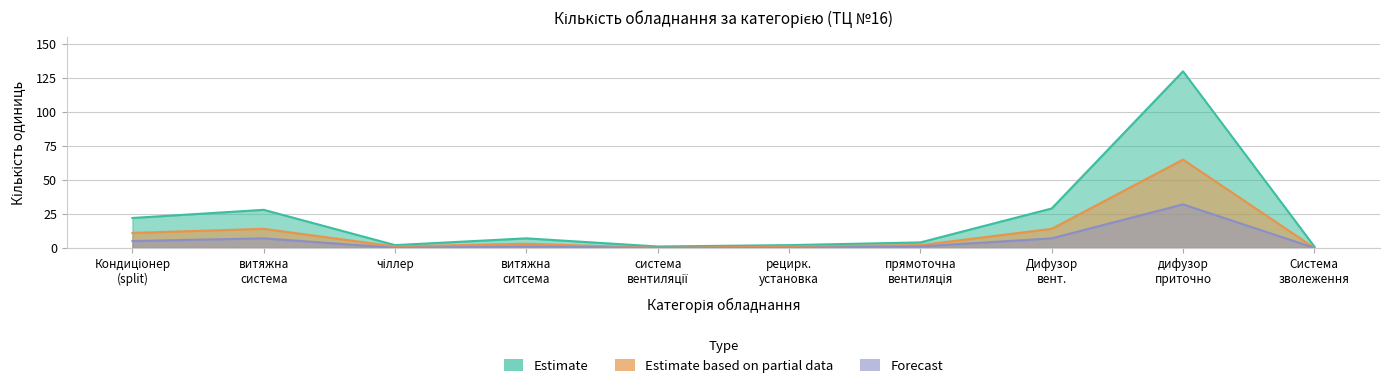

Is it true that Estimate equals 1 at система вентиляції?

True